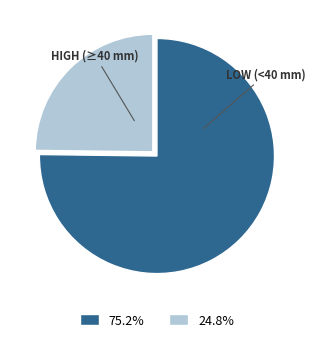

How many segments does this pie chart have?

2